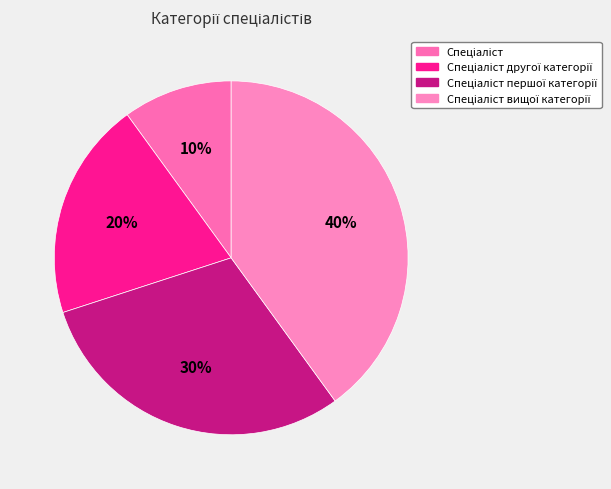

How many slices are in this pie chart?

4